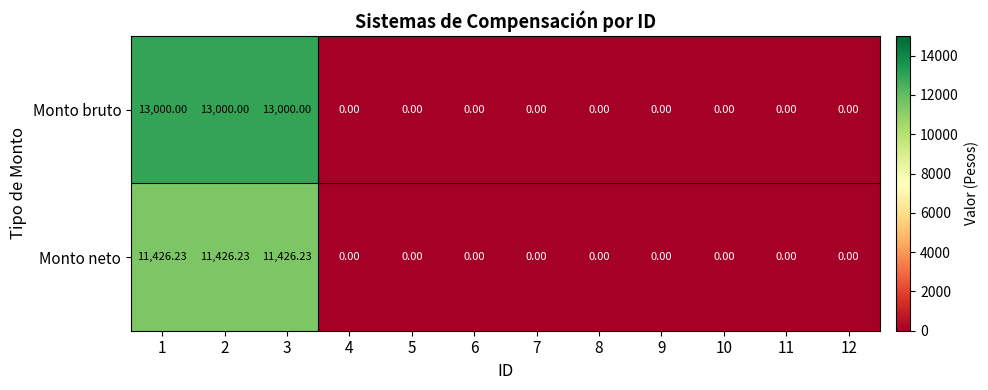

Which series has the largest range (max minus min)?

Monto bruto